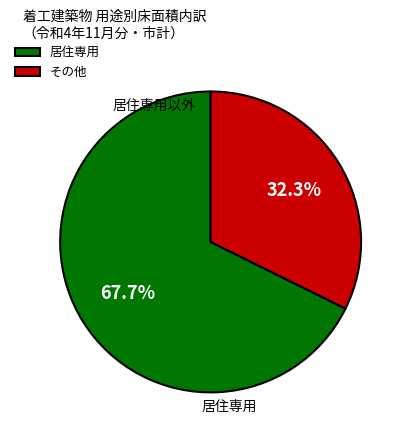

Rank the categories by value from lowest to highest.

その他, 居住専用